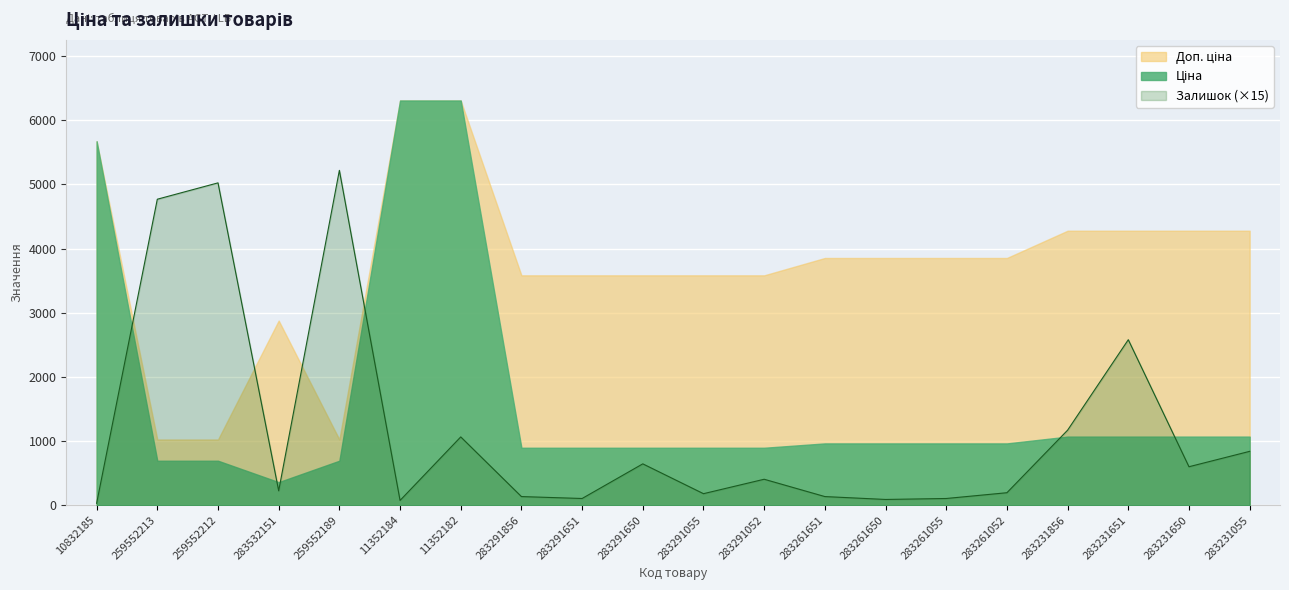

What is the sum of the Ціна values at 283291055 and 283532151?

1255.8